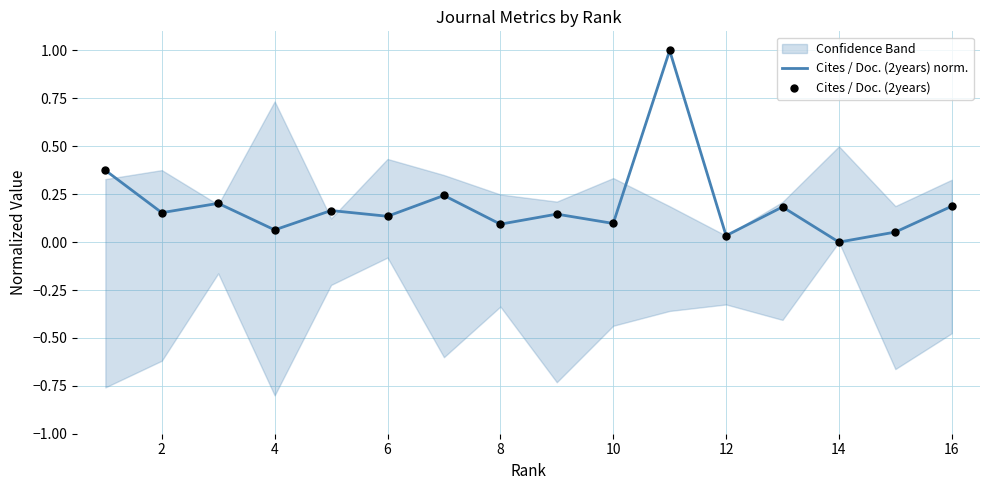

Which series has the largest Y range (max minus min)?

Cites / Doc. (2years) norm.